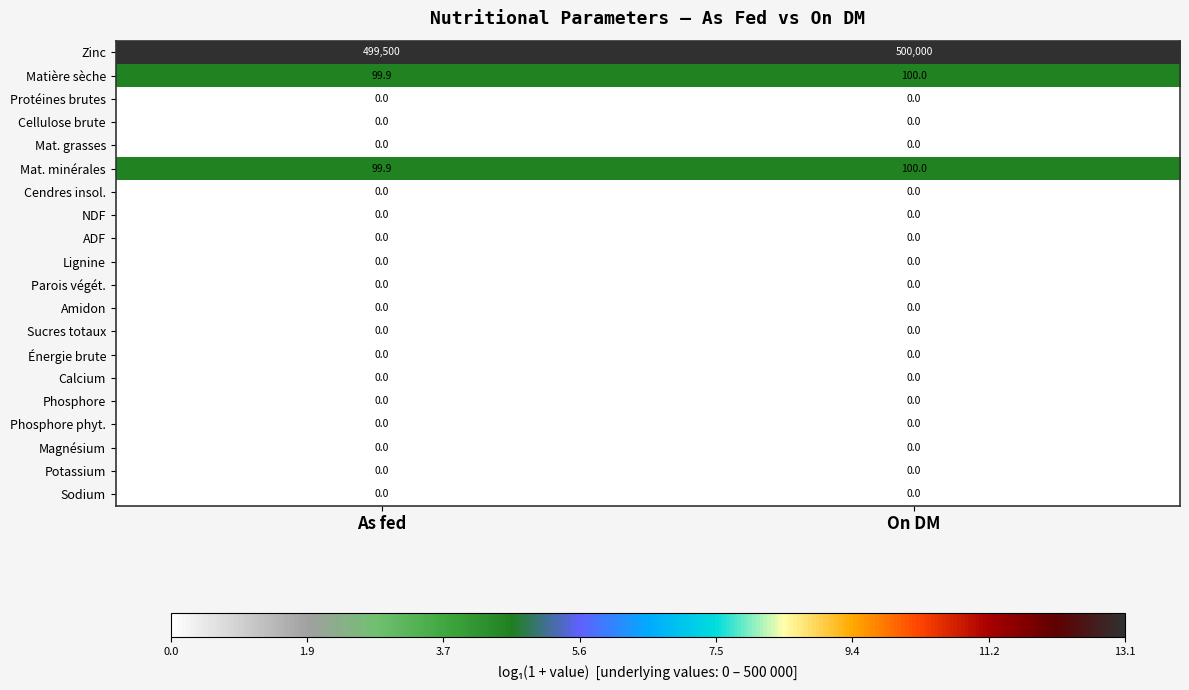

What is the total value across all series at As fed?

499699.8